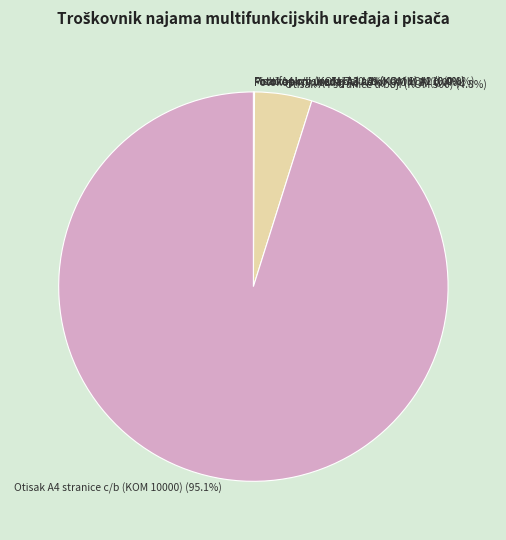

Which slice is the largest?

Otisak A4 stranice c/b (KOM 10000)